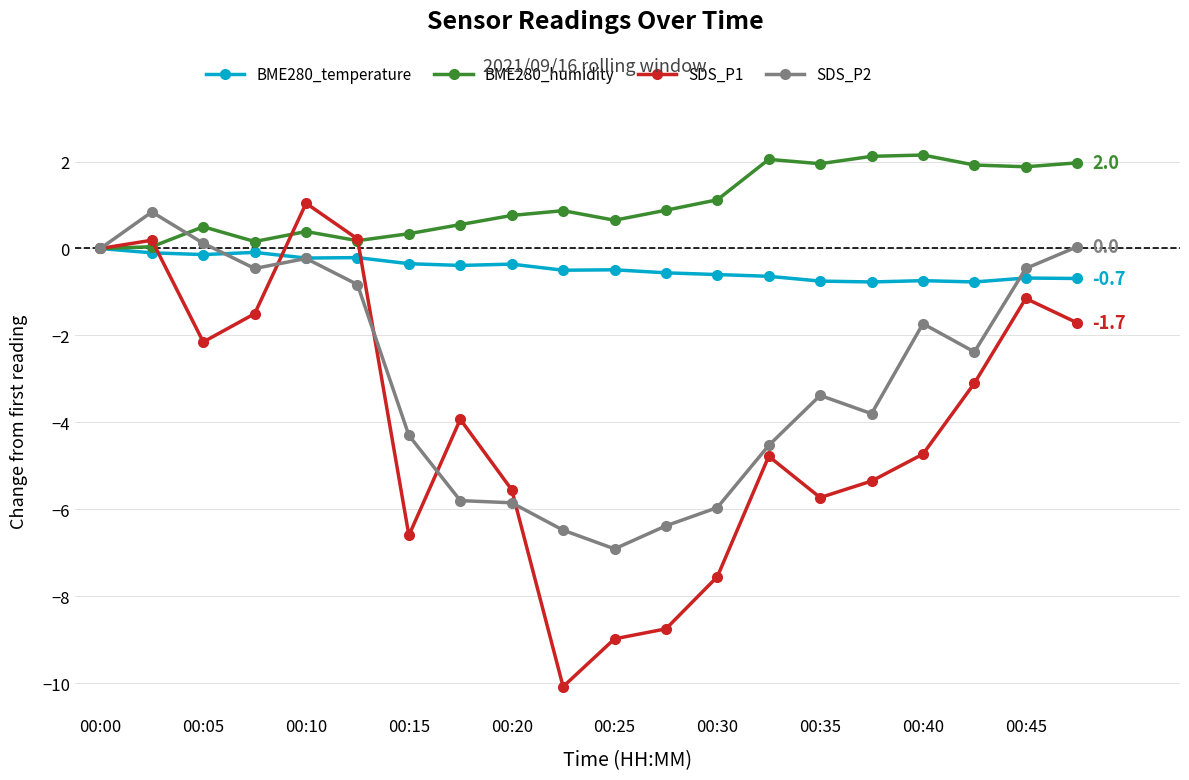

True or false: SDS_P2 has more than 0 interior local peaks.

True